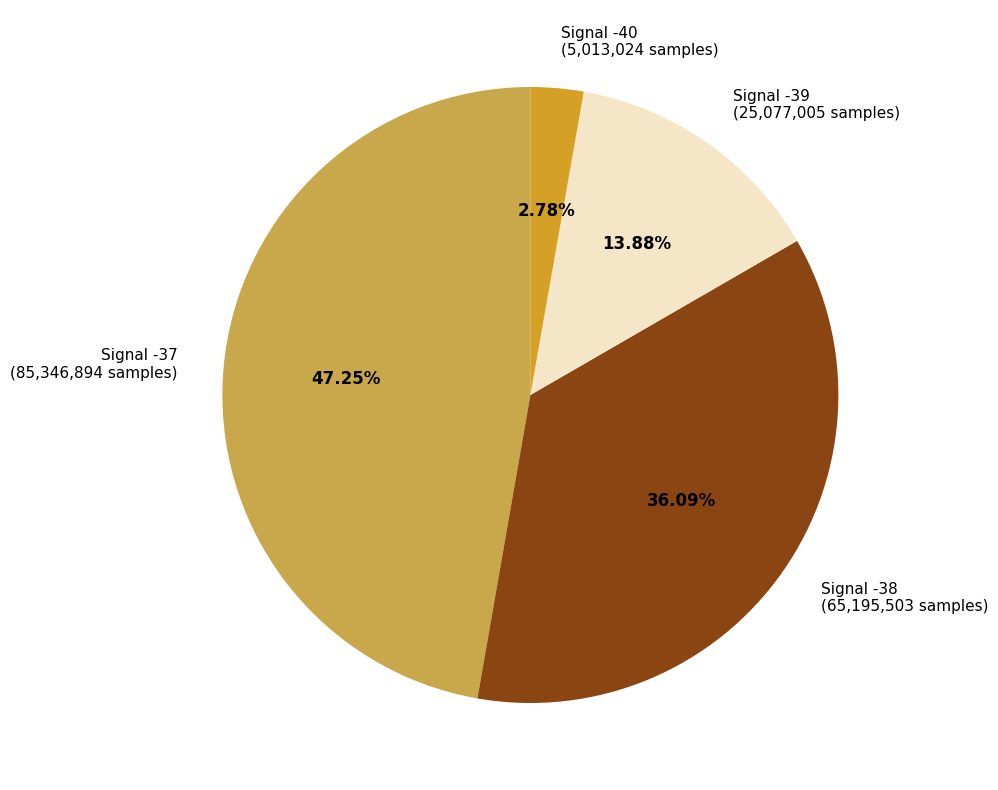

Does any single category account for the majority?

No